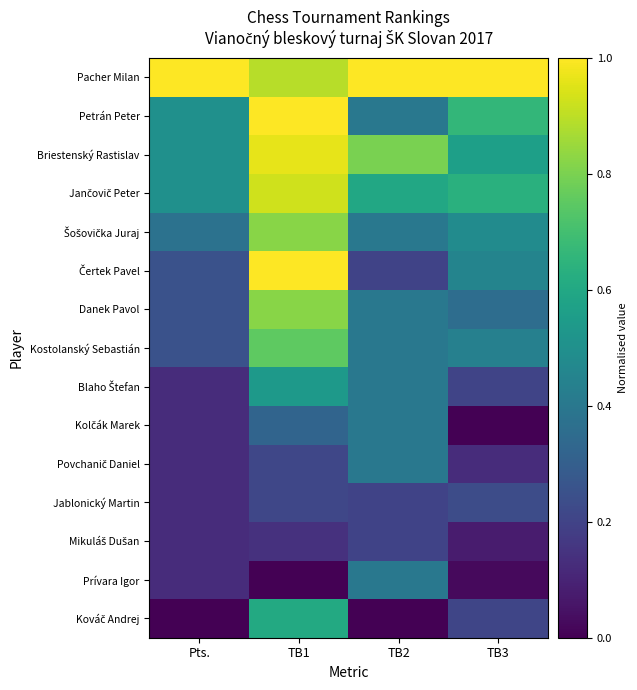

What is the total value across all series at TB3?

5.5